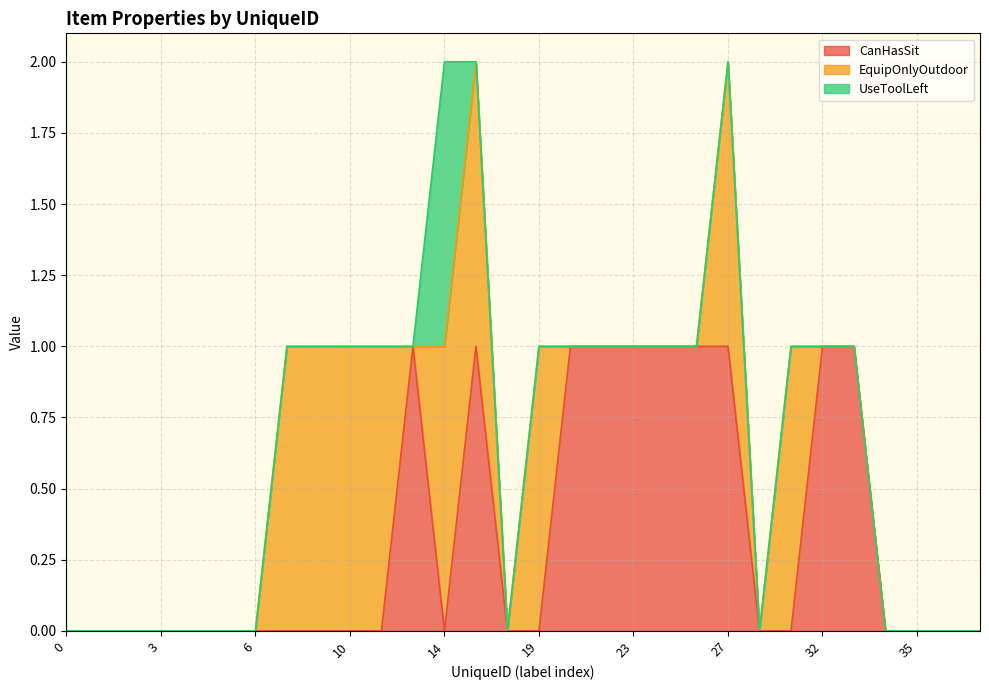

What are all the series names shown in the legend?

CanHasSit, EquipOnlyOutdoor, UseToolLeft